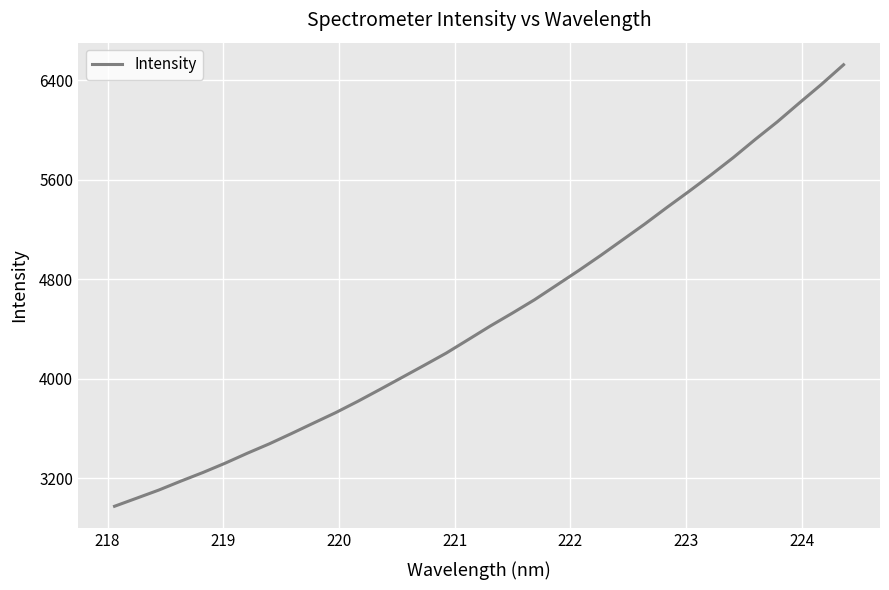

Reading left to right, transcribe all the data shown in this chart.

2976.4	3041.4	3106.6	3178.7	3248.1	3322.6	3402.4	3478.5	3560.8	3645.3	3729.0	3819.8	3915.0	4011.9	4108.9	4207.3	4316.1	4425.6	4529.4	4636.4	4753.7	4871.3	4993.1	5119.5	5246.1	5378.9	5508.2	5641.0	5779.0	5925.6	6067.0	6218.9	6368.1	6525.5